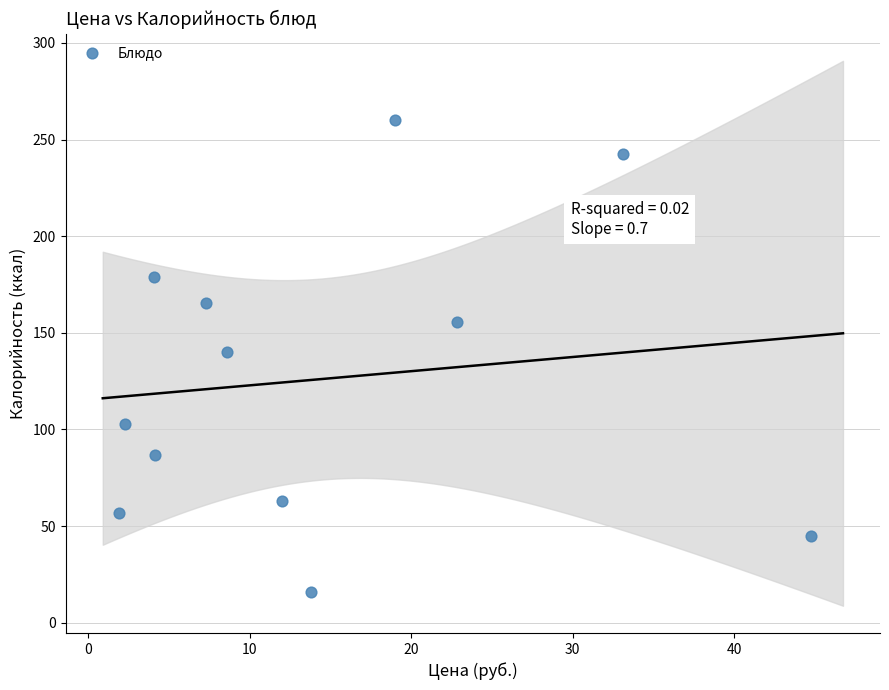

What is the average X value?

14.5